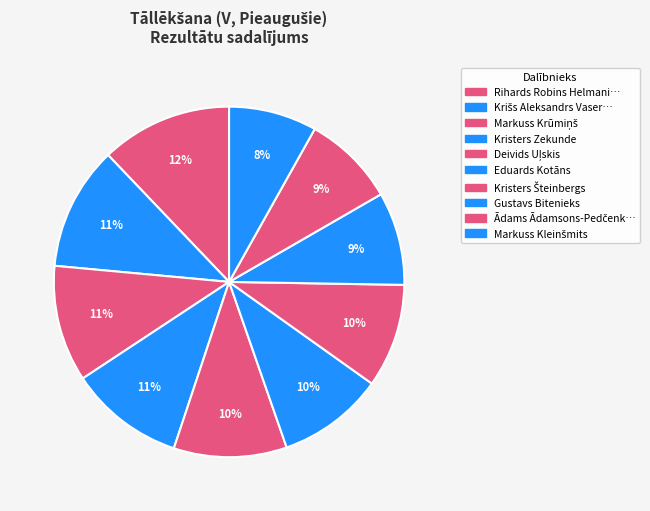

What is the largest slice in the pie chart?

Rihards Robins Helmanis